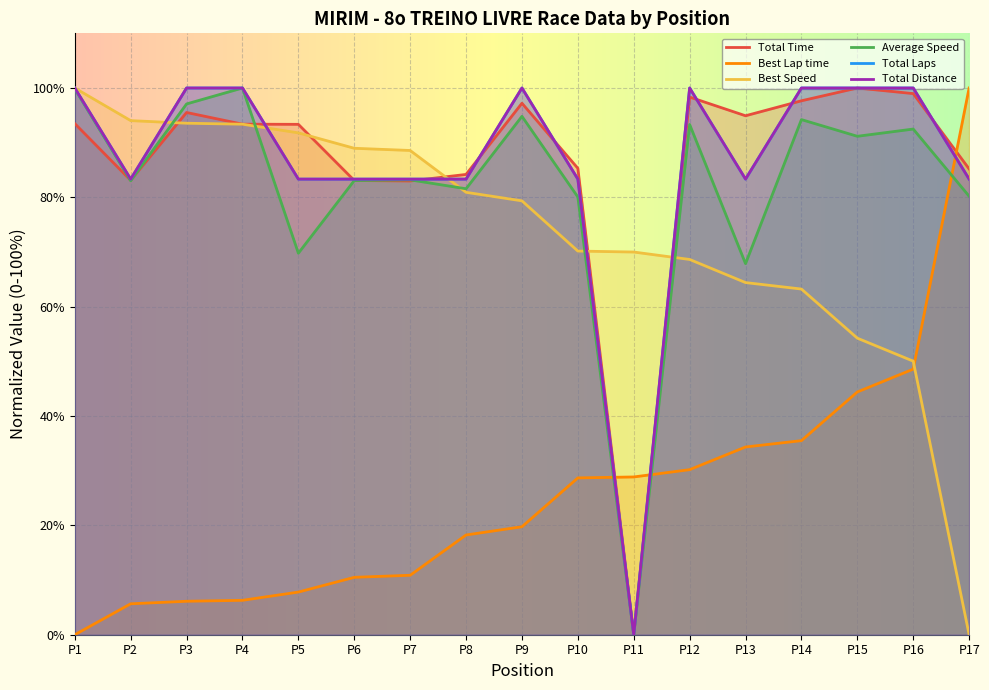

How many data points does each series have?

17